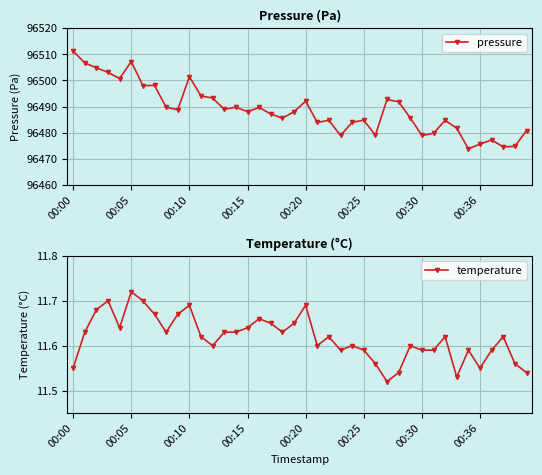

At how many categories does at least one series exceed 43501?

40